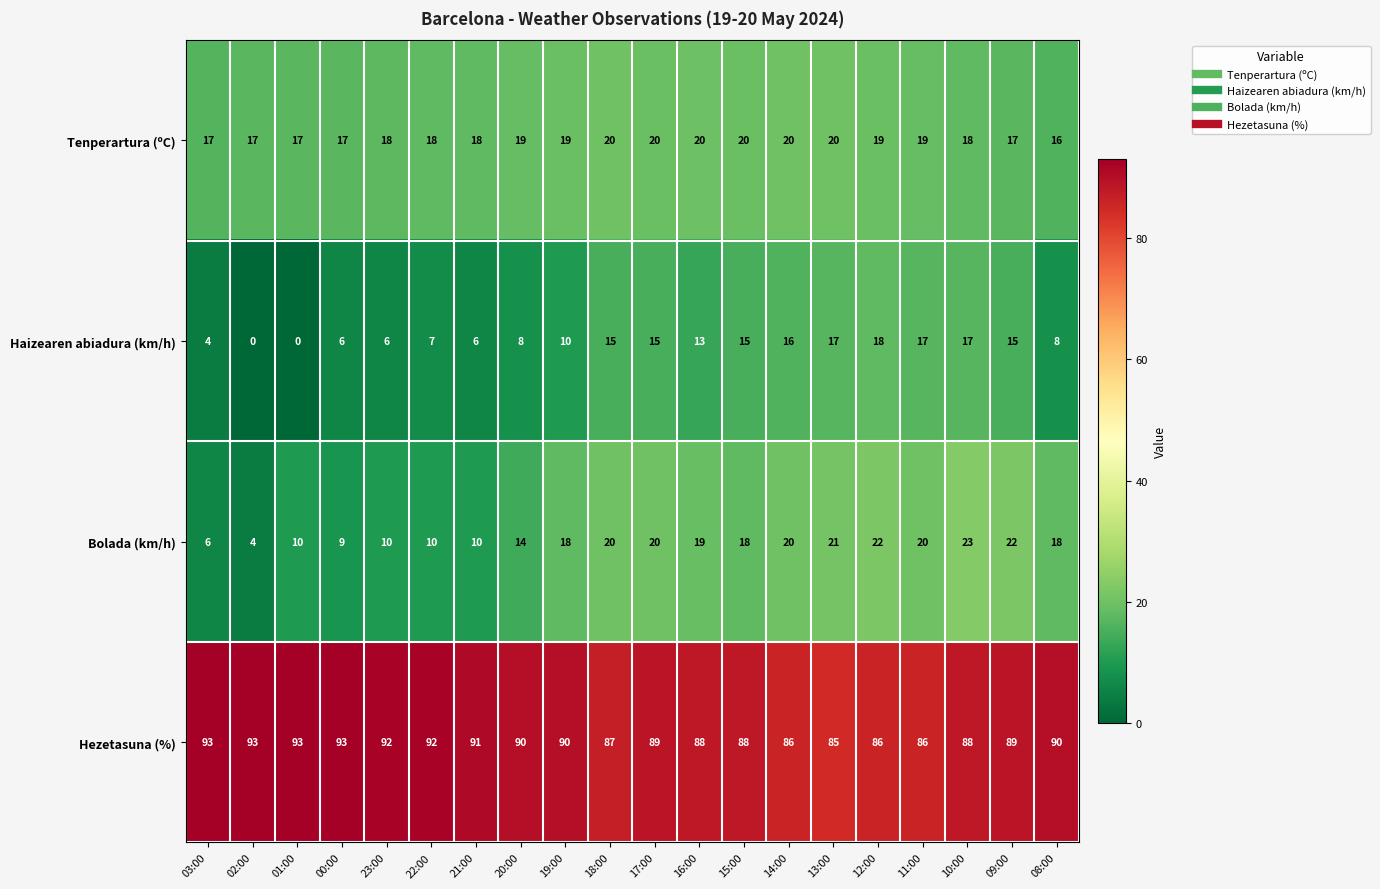

Between 21:00 and 19:00, which series saw the biggest shift?

Bolada (km/h)